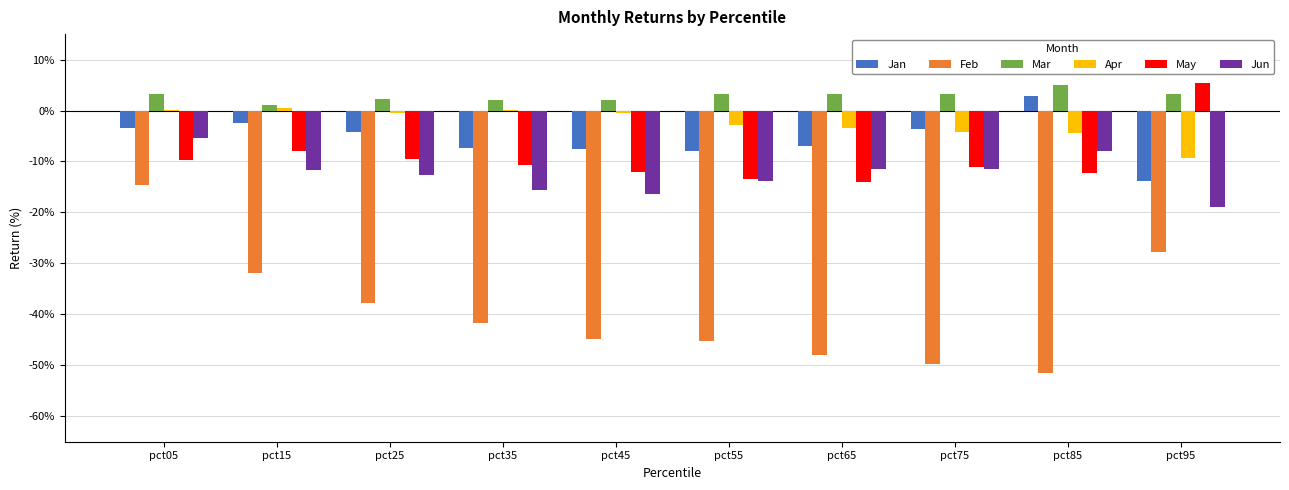

Which has a higher value, pct55 or pct45?

pct45